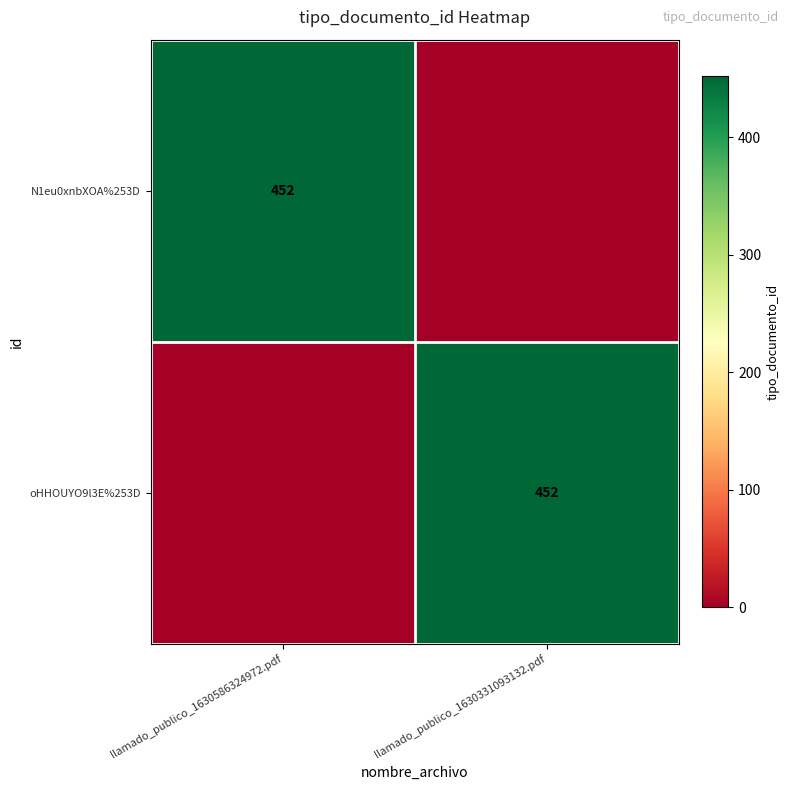

Is it true that N1eu0xnbXOA%253D equals 452 at llamado_publico_1630586324972.pdf?

True